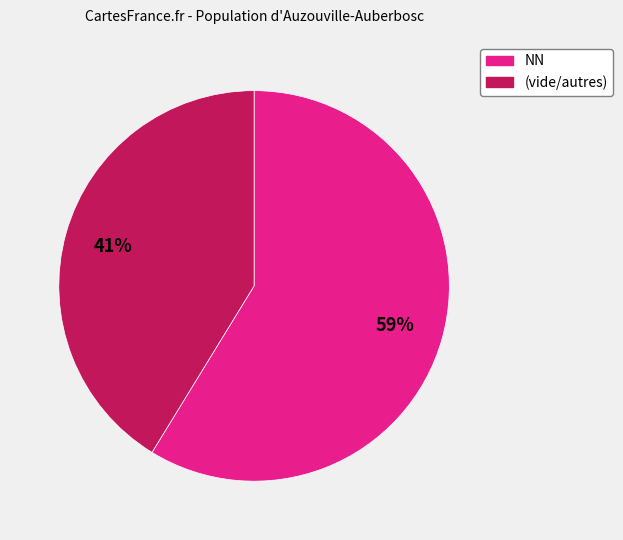

Is there a majority slice in this chart?

Yes